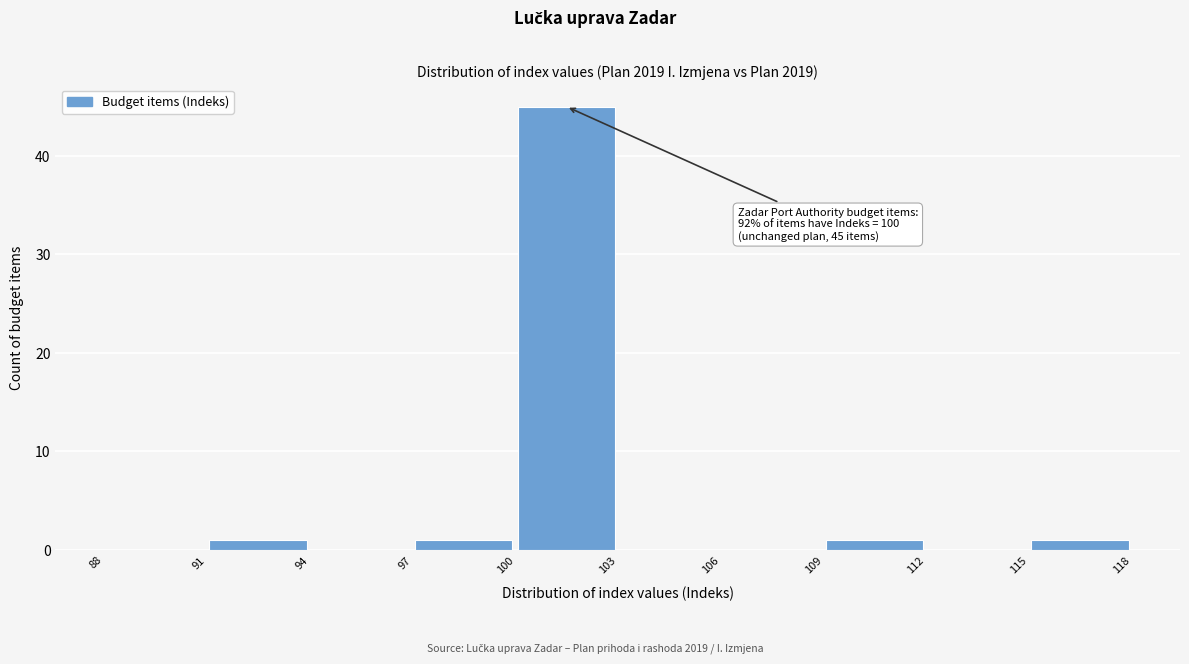

Over which range of the x-axis is the bar tallest?

100 to 103